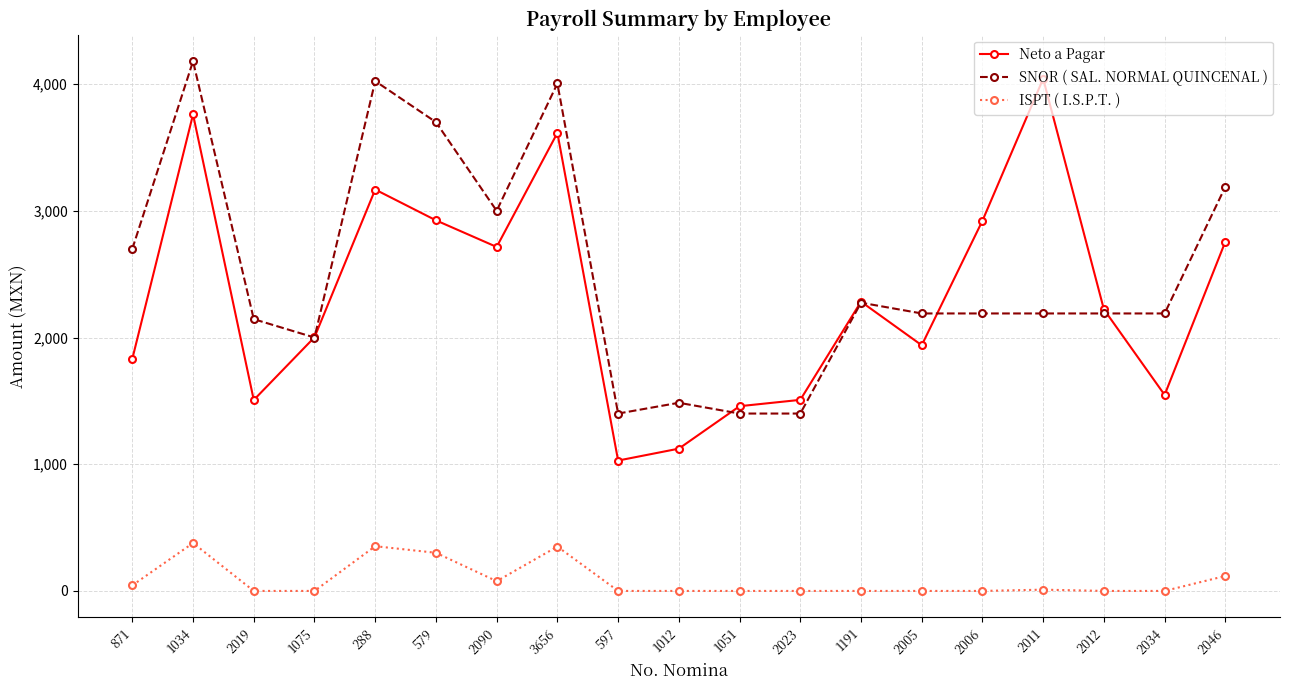

Which series has the widest spread of values?

Neto a Pagar